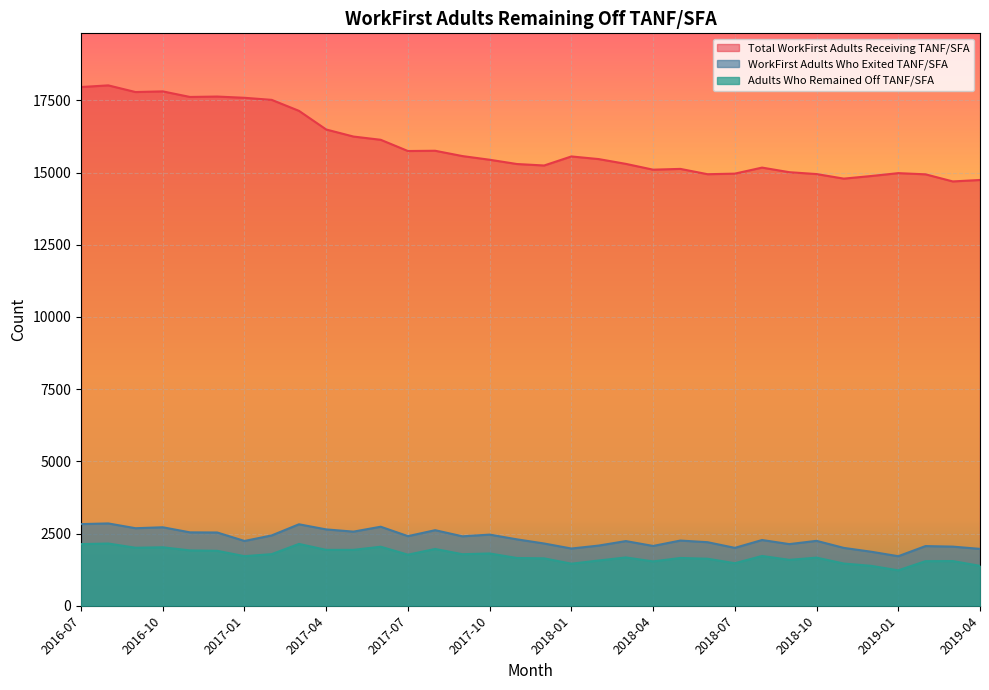

True or false: Total WorkFirst Adults Receiving TANF/SFA has more than 2 interior local peaks.

True